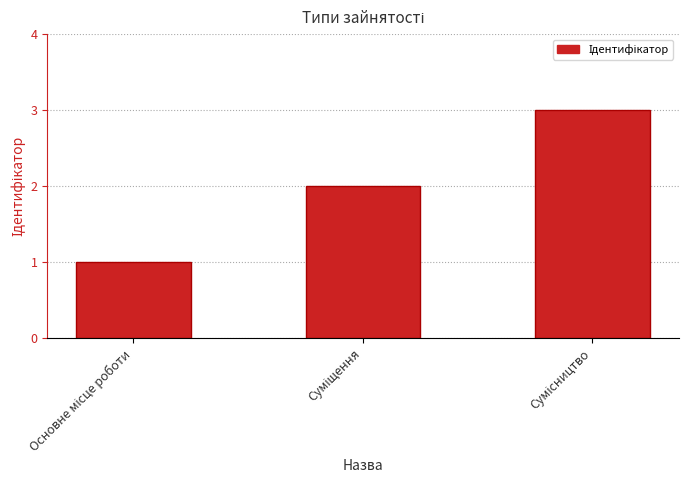

Count the values in the range 1 to 3.

3